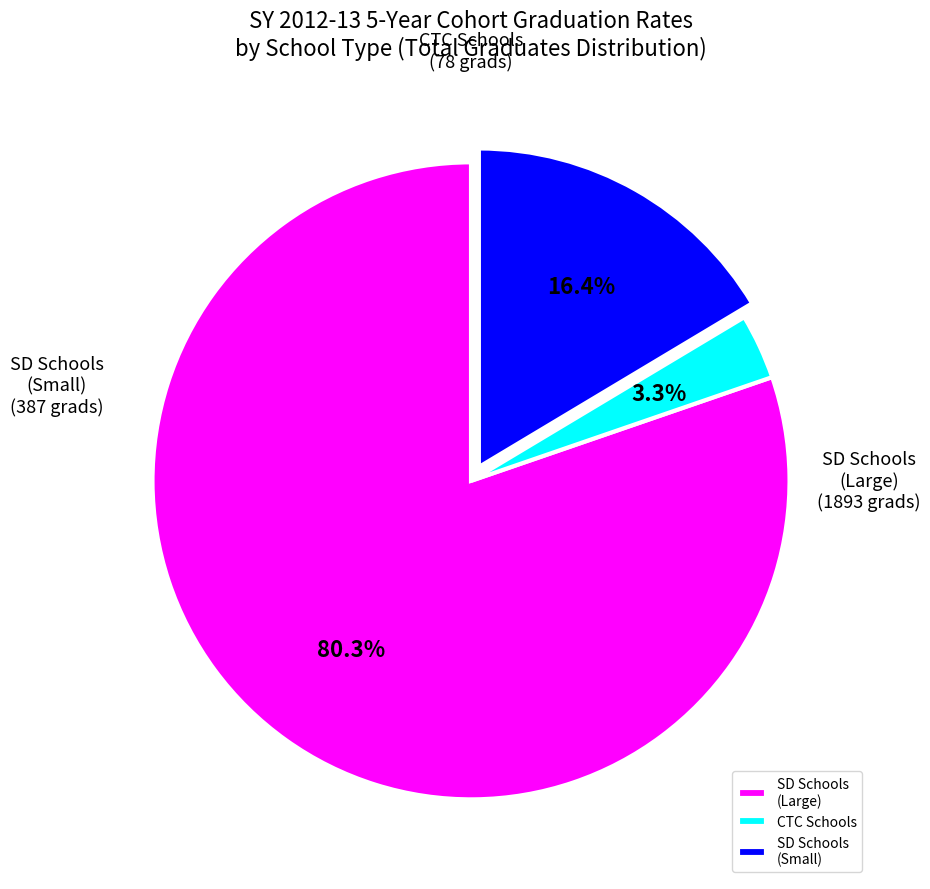

Is the sum of CTC Schools and SD Schools (Small) greater than half?

No